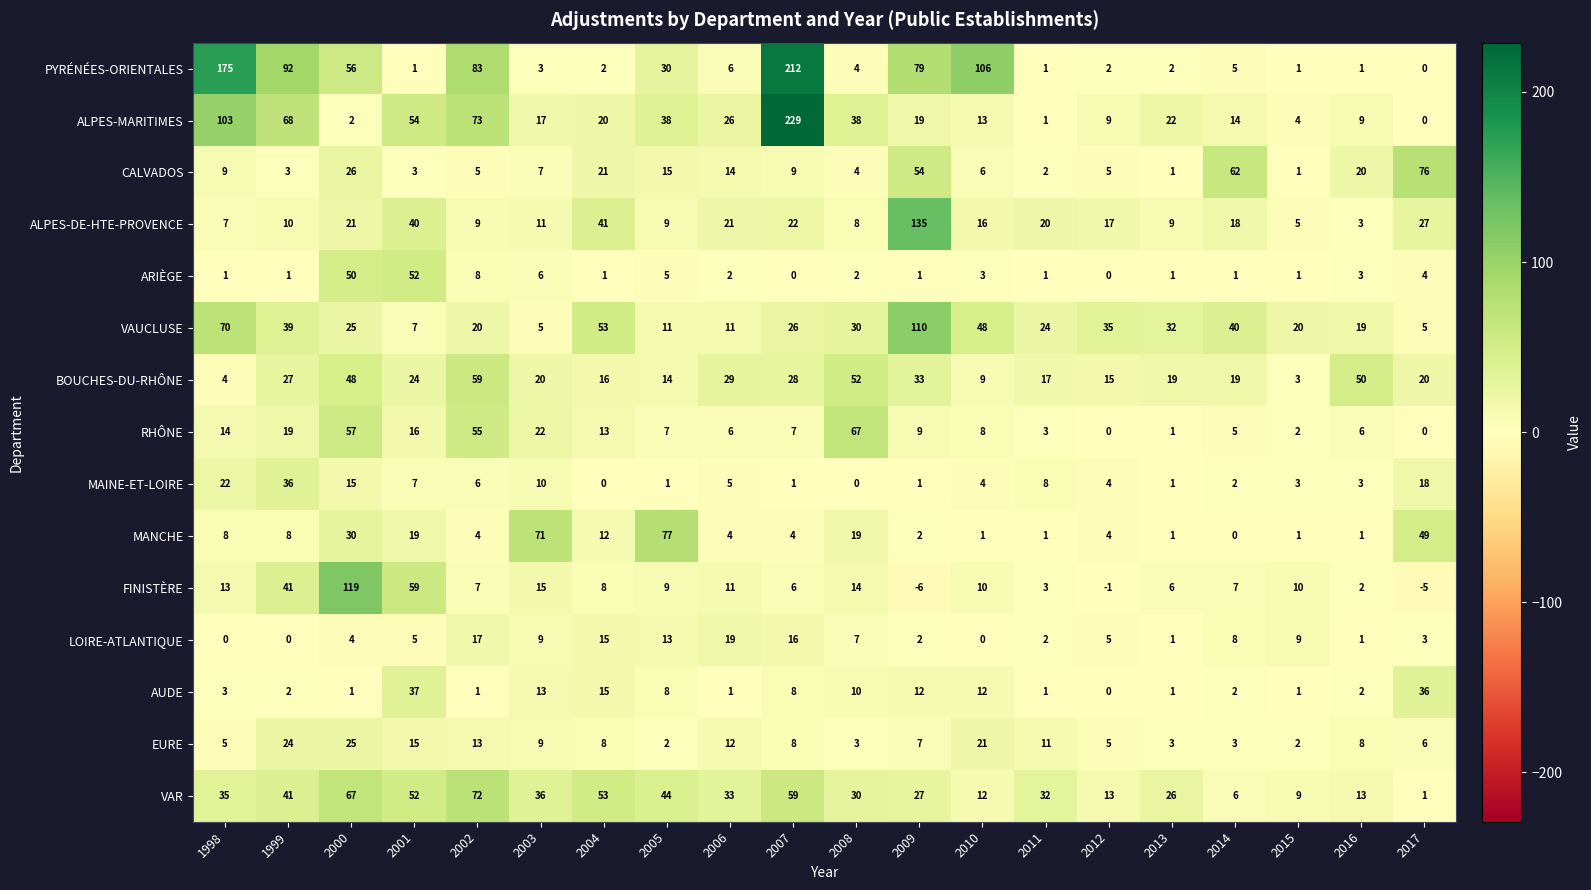

What is the difference between the second highest and second lowest values in the ALPES-MARITIMES series?

102